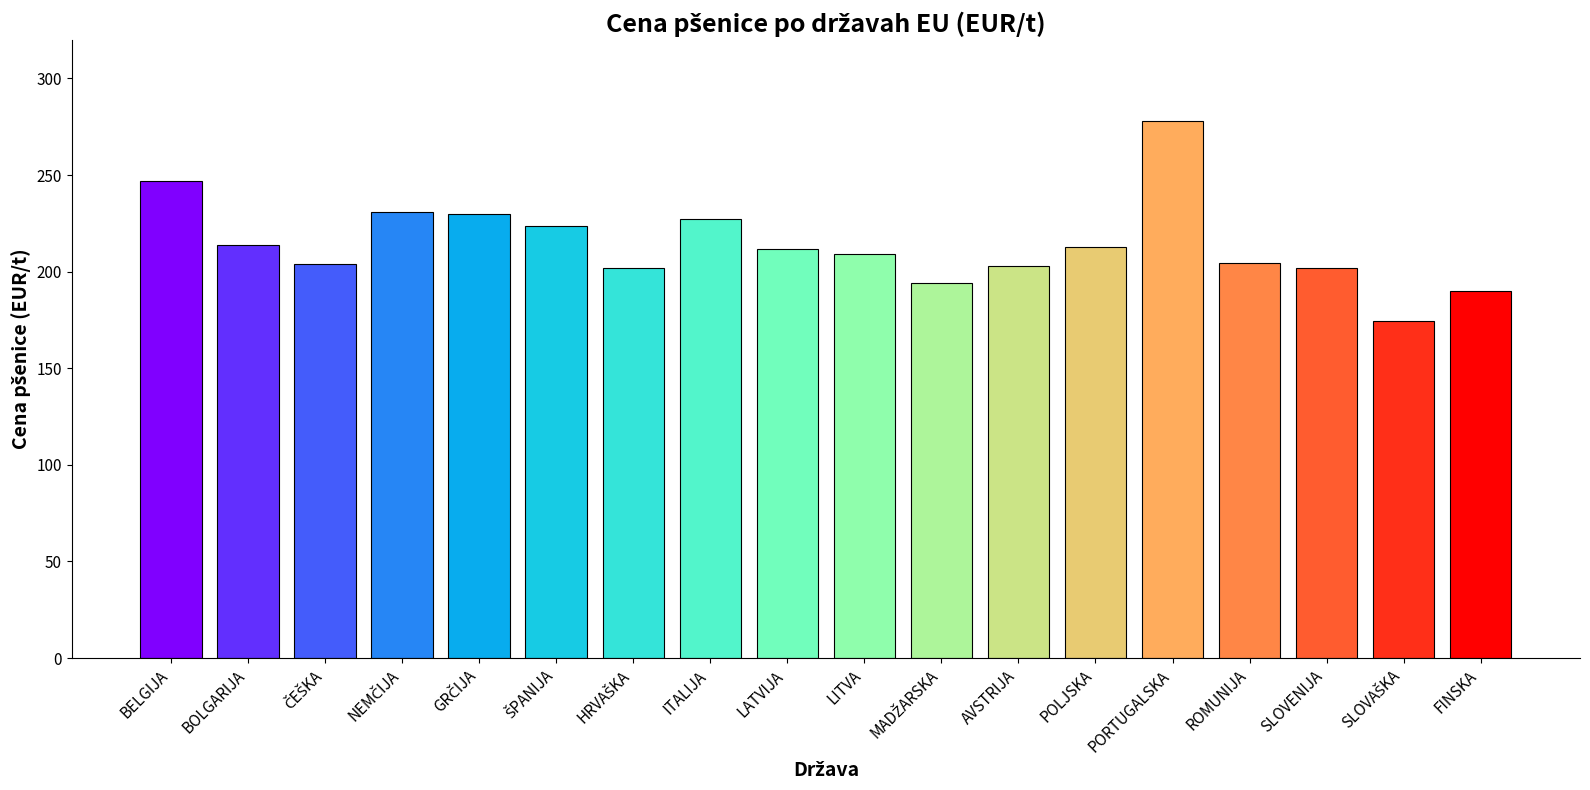

What is the change in value from SLOVENIJA to FINSKA?

-11.8